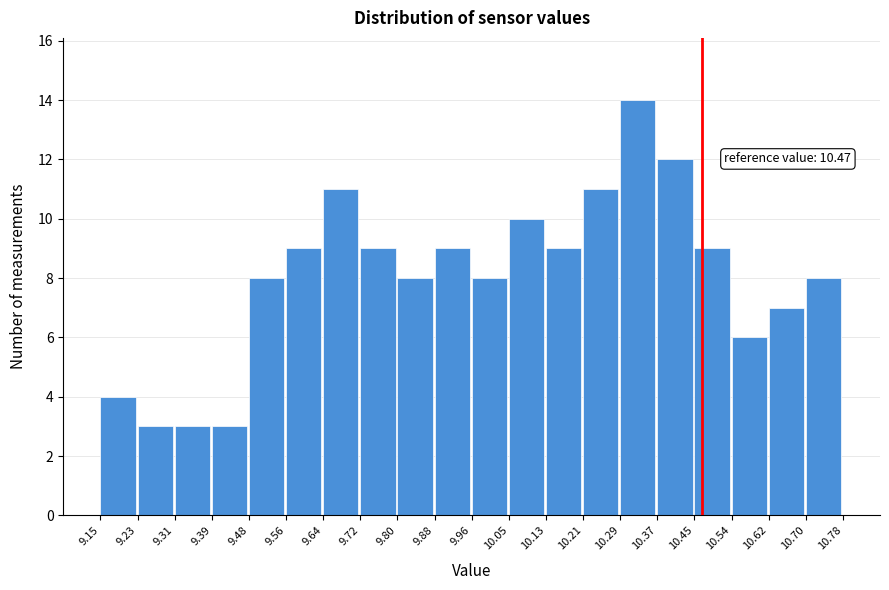

Over which range of the x-axis is the bar tallest?

10.29 to 10.37